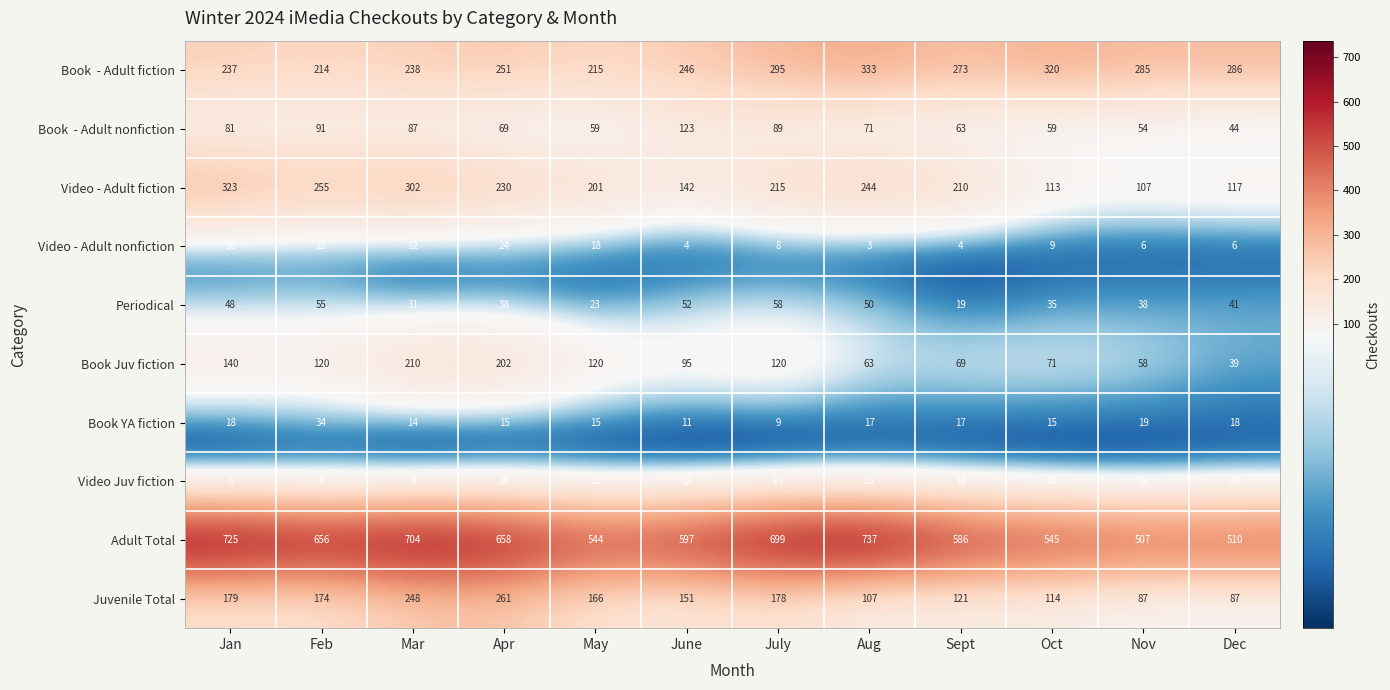

The Video Juv fiction series shows 6 at Apr. True or false?

False